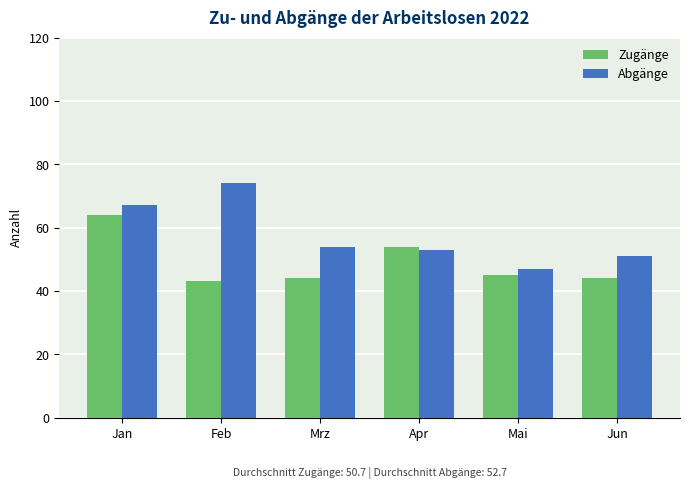

The Abgänge series shows 93 at Jan. True or false?

False